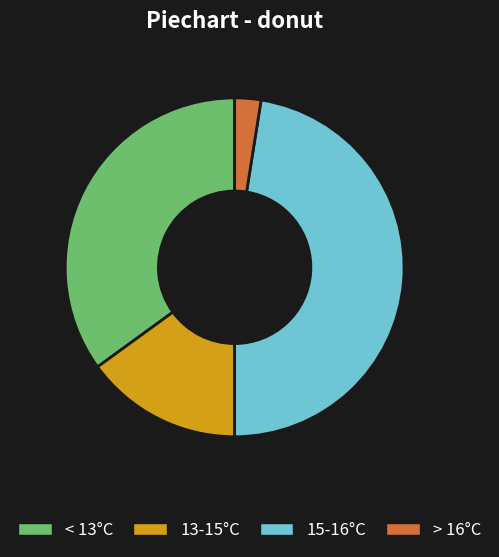

How many segments does this pie chart have?

4